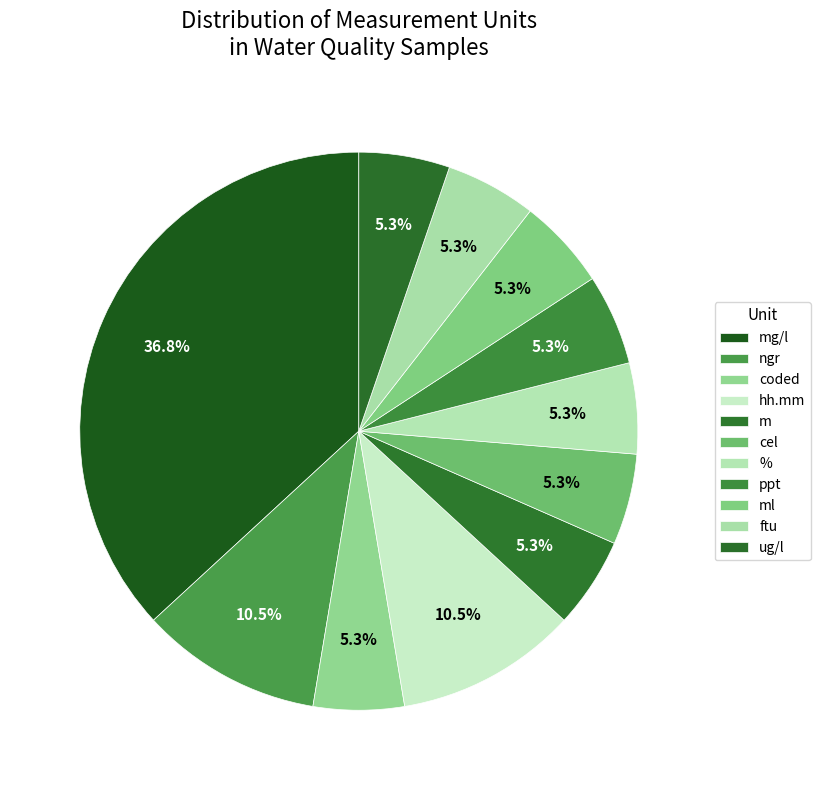

Is it true that ngr is 1% of the pie?

False